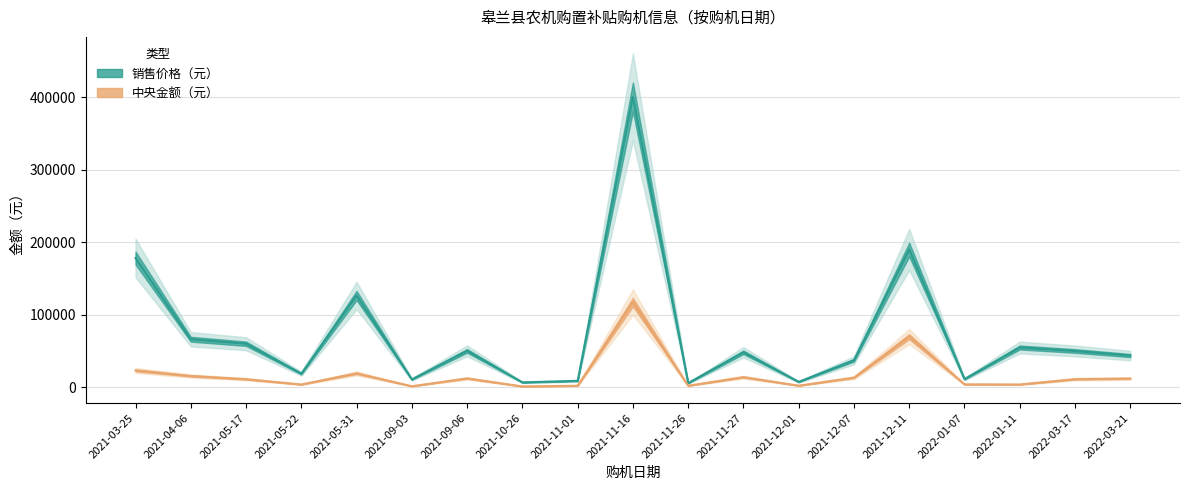

True or false: 销售价格（元） has more than 1 points higher than both neighbors.

True